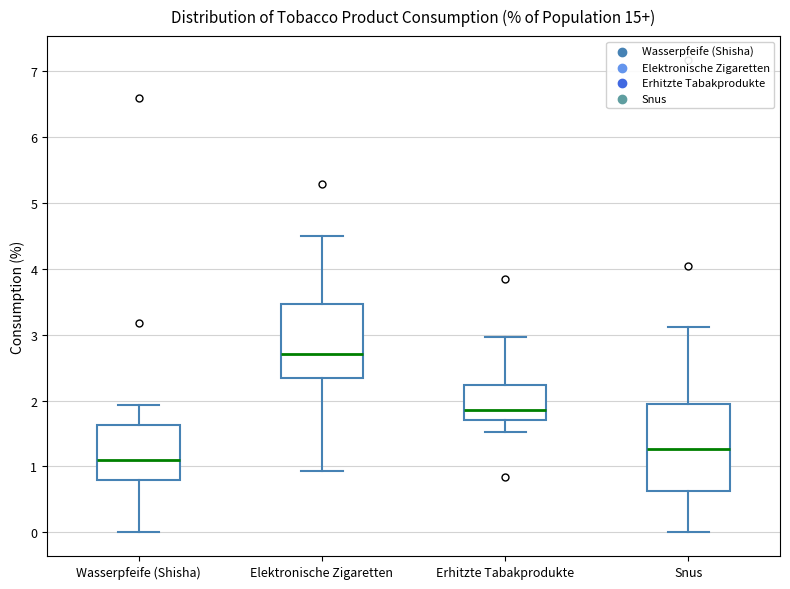

Reading left to right, read every box against the y-axis: the position of its median line, the range the box covers, and the ends of its whiskers. The values are not printed on the chart, so give them approximately, as read against the axis.

Wasserpfeife (Shisha): median 1.1, box 0.8 to 1.6, whiskers 0.0 to 1.9
Elektronische Zigaretten: median 2.7, box 2.3 to 3.5, whiskers 0.9 to 4.5
Erhitzte Tabakprodukte: median 1.9, box 1.7 to 2.2, whiskers 1.5 to 3.0
Snus: median 1.3, box 0.6 to 1.9, whiskers 0.0 to 3.1